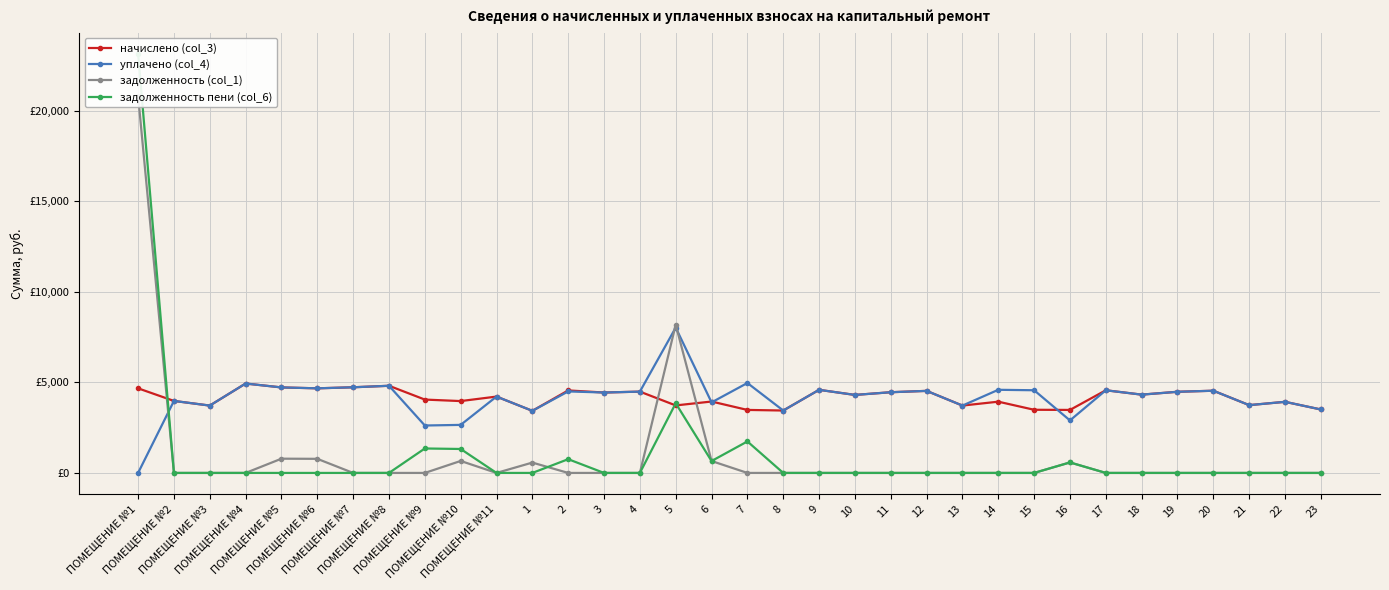

Reading left to right, transcribe all the data shown in this chart.

начислено (col_3): ПОМЕЩЕНИЕ №1=4669.9	ПОМЕЩЕНИЕ №2=3974.4	ПОМЕЩЕНИЕ №3=3717.7	ПОМЕЩЕНИЕ №4=4934.9	ПОМЕЩЕНИЕ №5=4719.6	ПОМЕЩЕНИЕ №6=4669.9	ПОМЕЩЕНИЕ №7=4727.9	ПОМЕЩЕНИЕ №8=4810.7	ПОМЕЩЕНИЕ №9=4048.9	ПОМЕЩЕНИЕ №10=3966.1	ПОМЕЩЕНИЕ №11=4214.5	1=3427.9	2=4554.0	3=4438.1	4=4487.8	5=3726.0	6=3941.3	7=3477.6	8=3444.5	9=4587.1	10=4305.6	11=4454.6	12=4529.2	13=3717.7	14=3933.0	15=3485.9	16=3477.6	17=4562.3	18=4322.2	19=4479.5	20=4537.4	21=3742.6	22=3924.7	23=3502.4
уплачено (col_4): ПОМЕЩЕНИЕ №1=0.0	ПОМЕЩЕНИЕ №2=3974.4	ПОМЕЩЕНИЕ №3=3717.7	ПОМЕЩЕНИЕ №4=4934.9	ПОМЕЩЕНИЕ №5=4719.6	ПОМЕЩЕНИЕ №6=4669.9	ПОМЕЩЕНИЕ №7=4727.9	ПОМЕЩЕНИЕ №8=4810.7	ПОМЕЩЕНИЕ №9=2617.7	ПОМЕЩЕНИЕ №10=2651.4	ПОМЕЩЕНИЕ №11=4214.5	1=3427.9	2=4499.0	3=4438.1	4=4487.8	5=8021.2	6=3893.7	7=4963.5	8=3444.5	9=4587.1	10=4305.6	11=4454.6	12=4529.2	13=3717.7	14=4588.5	15=4563.6	16=2898.0	17=4562.3	18=4322.2	19=4479.5	20=4537.4	21=3742.6	22=3924.7	23=3502.4
задолженность (col_1): ПОМЕЩЕНИЕ №1=20811.6	ПОМЕЩЕНИЕ №2=0.0	ПОМЕЩЕНИЕ №3=0.0	ПОМЕЩЕНИЕ №4=0.0	ПОМЕЩЕНИЕ №5=786.6	ПОМЕЩЕНИЕ №6=778.3	ПОМЕЩЕНИЕ №7=0.0	ПОМЕЩЕНИЕ №8=0.0	ПОМЕЩЕНИЕ №9=0.0	ПОМЕЩЕНИЕ №10=661.0	ПОМЕЩЕНИЕ №11=0.0	1=571.3	2=0.0	3=0.0	4=0.0	5=8181.9	6=656.9	7=0.0	8=0.0	9=0.0	10=0.0	11=0.0	12=0.0	13=0.0	14=0.0	15=0.0	16=579.6	17=0.0	18=0.0	19=0.0	20=0.0	21=0.0	22=0.0	23=0.0
задолженность пени (col_6): ПОМЕЩЕНИЕ №1=23146.6	ПОМЕЩЕНИЕ №2=0.0	ПОМЕЩЕНИЕ №3=0.0	ПОМЕЩЕНИЕ №4=0.0	ПОМЕЩЕНИЕ №5=0.0	ПОМЕЩЕНИЕ №6=0.0	ПОМЕЩЕНИЕ №7=0.0	ПОМЕЩЕНИЕ №8=0.0	ПОМЕЩЕНИЕ №9=1349.6	ПОМЕЩЕНИЕ №10=1322.0	ПОМЕЩЕНИЕ №11=0.0	1=0.0	2=759.0	3=0.0	4=0.0	5=3844.9	6=656.9	7=1738.8	8=0.0	9=0.0	10=0.0	11=0.0	12=0.0	13=0.0	14=0.0	15=0.0	16=579.6	17=0.0	18=0.0	19=0.0	20=0.0	21=0.0	22=0.0	23=0.0